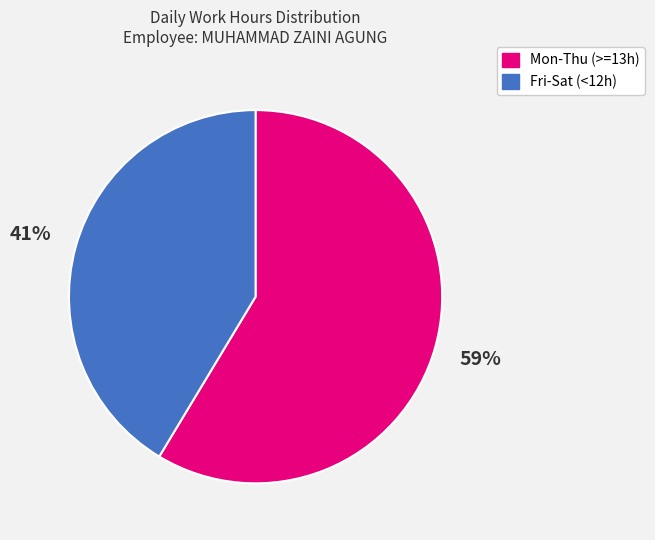

To the nearest percent, what is the average slice percentage?

50%